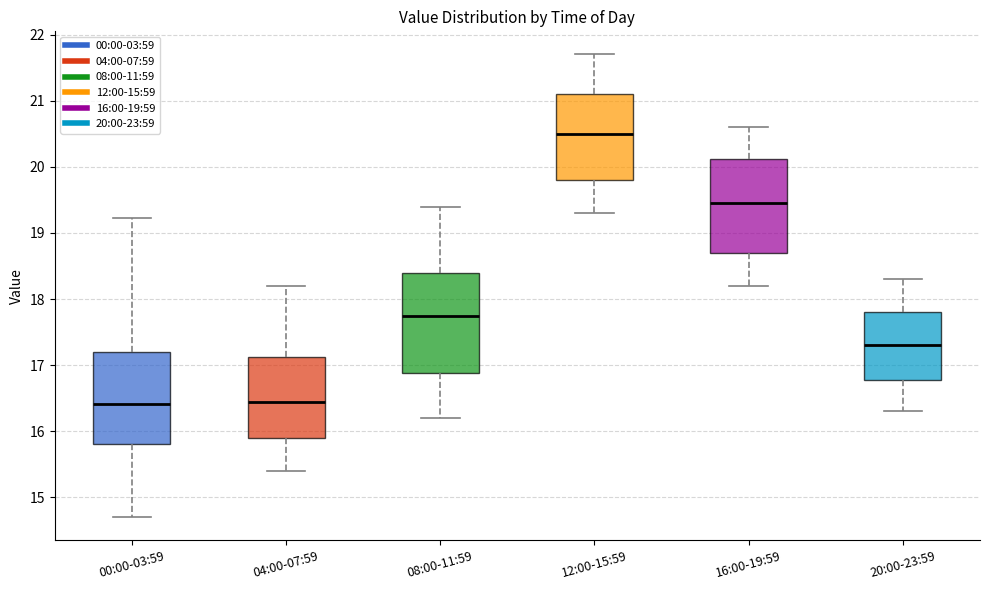

Reading left to right, transcribe this box plot: for each box, give where its median line is, the range the box spans, and where its two whiskers end, as read against the y-axis. The values are not printed on the chart, so give them approximately, as read against the axis.

00:00-03:59: median 16.4, box 15.8 to 17.2, whiskers 14.7 to 19.2
04:00-07:59: median 16.5, box 15.9 to 17.1, whiskers 15.4 to 18.2
08:00-11:59: median 17.8, box 16.9 to 18.4, whiskers 16.2 to 19.4
12:00-15:59: median 20.5, box 19.8 to 21.1, whiskers 19.3 to 21.7
16:00-19:59: median 19.5, box 18.7 to 20.1, whiskers 18.2 to 20.6
20:00-23:59: median 17.3, box 16.8 to 17.8, whiskers 16.3 to 18.3